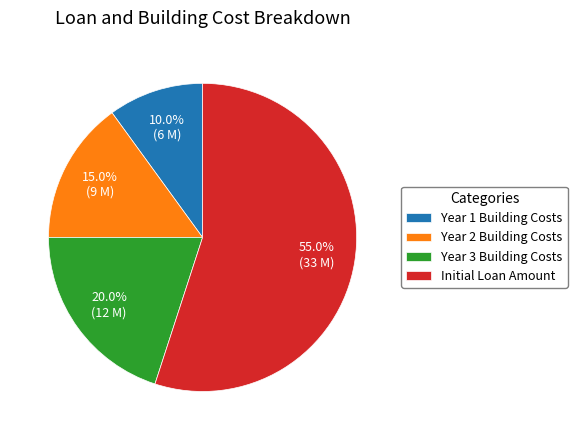

Does Year 1 Building Costs represent more than half of the total?

No